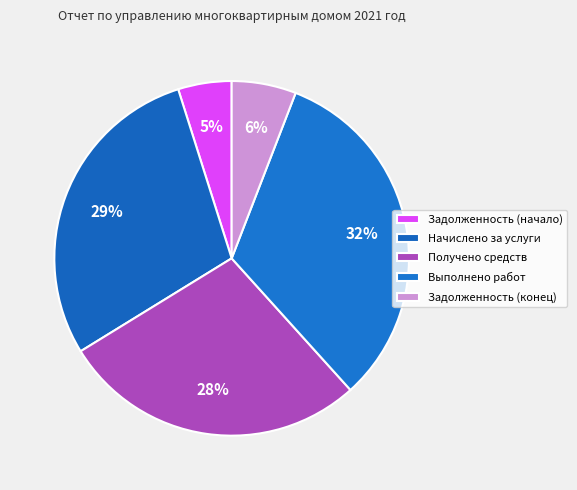

Does Начислено за услуги represent more than half of the total?

No